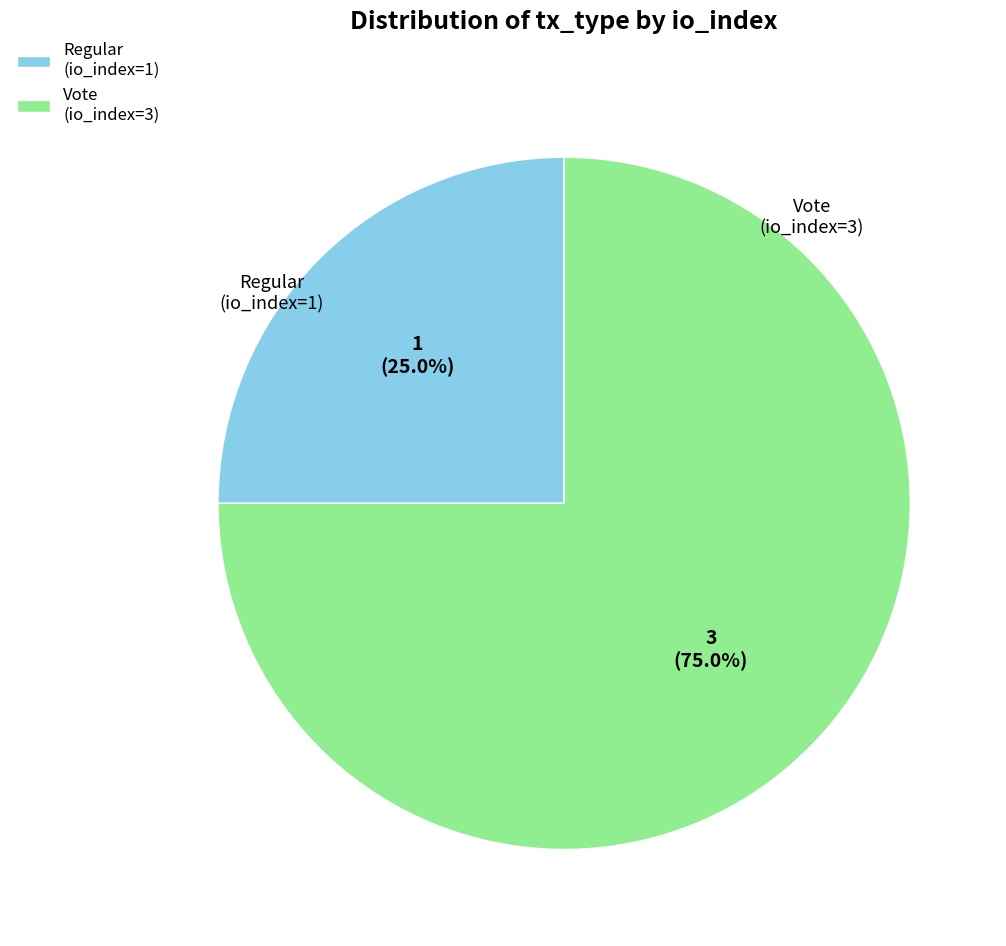

How many segments does this pie chart have?

2